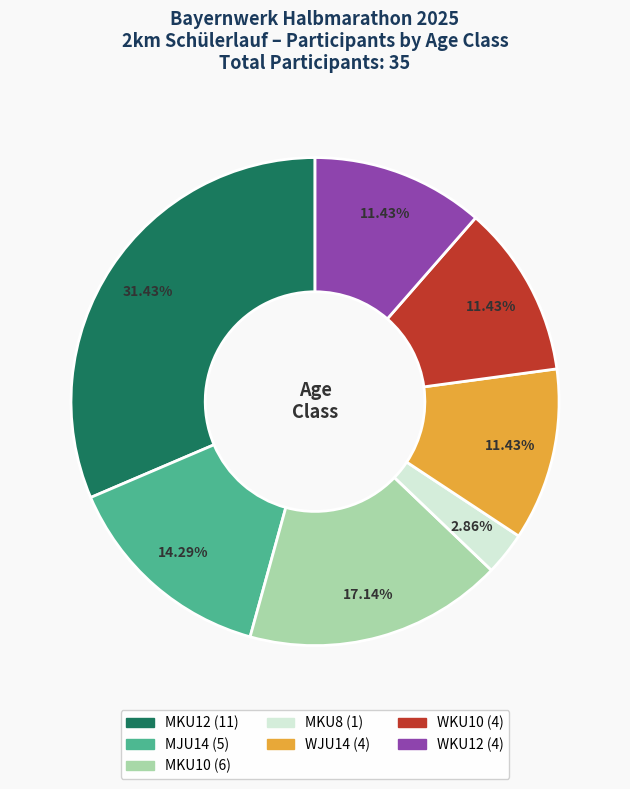

Count the number of slices in the pie.

7